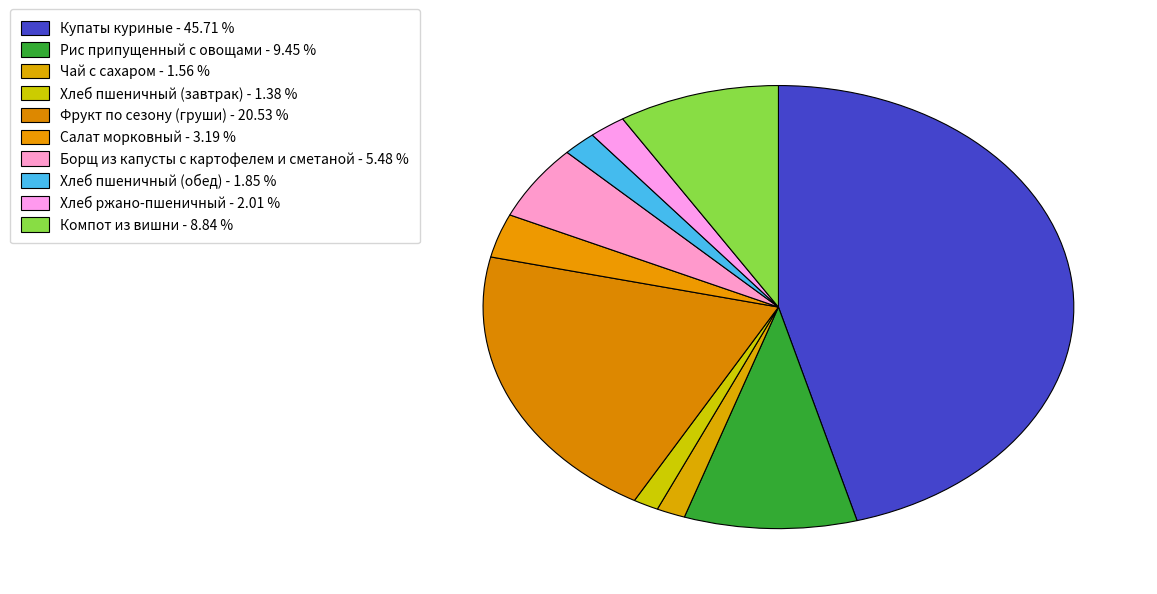

How many slices are in this pie chart?

10